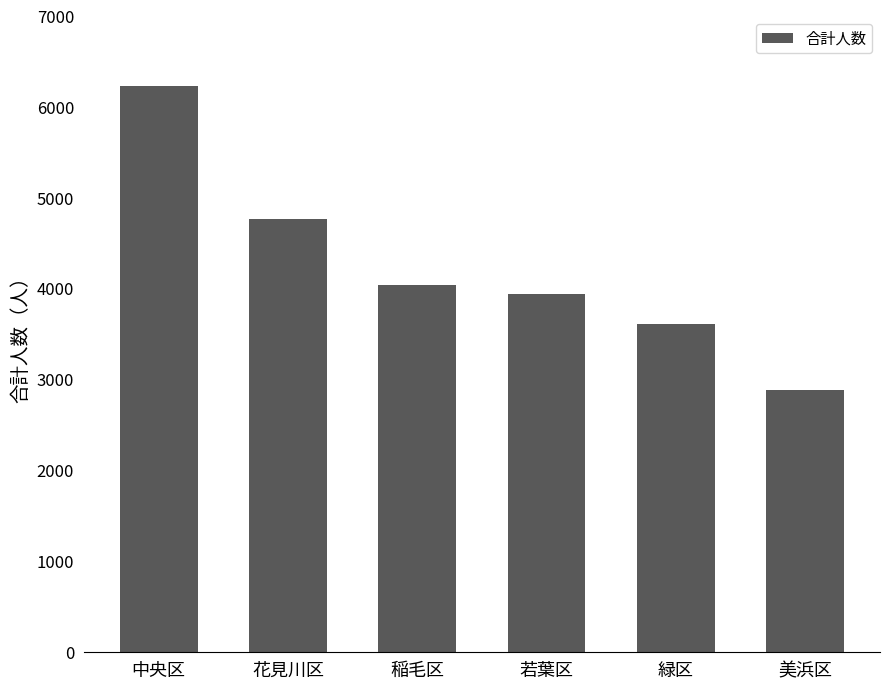

Reading left to right, extract all data points from this chart.

6240	4766	4040	3950	3610	2890